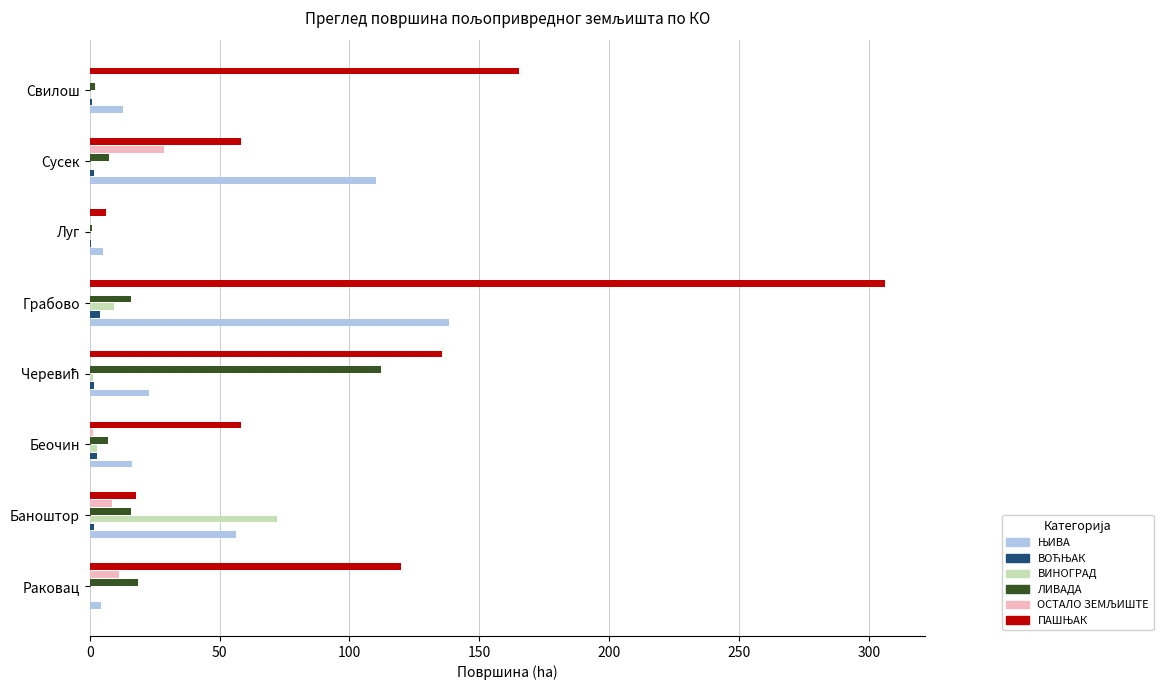

At which category does the chart reach its peak across all series?

Грабово